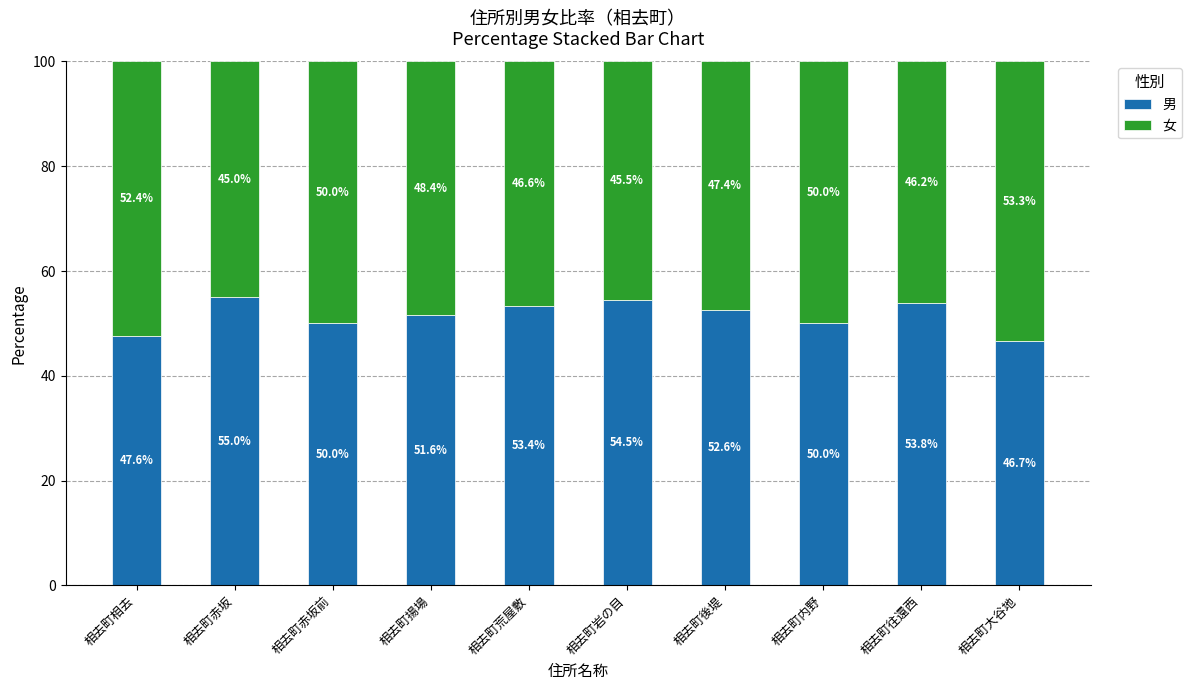

The 男 series shows 55.0 at 相去町赤坂. True or false?

True